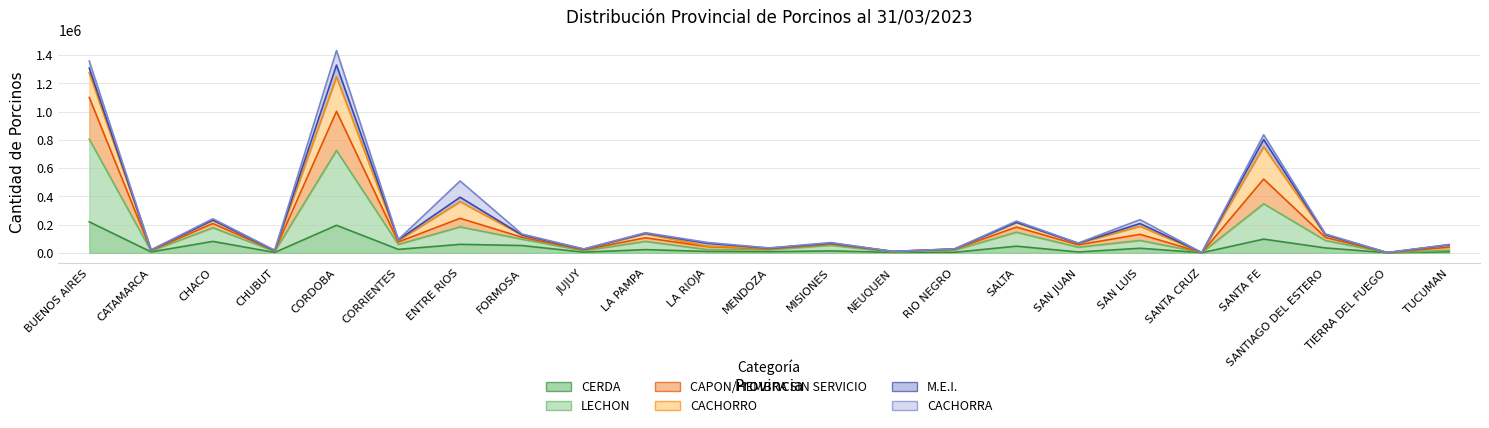

How many data points in LECHON are less than 62915?

11